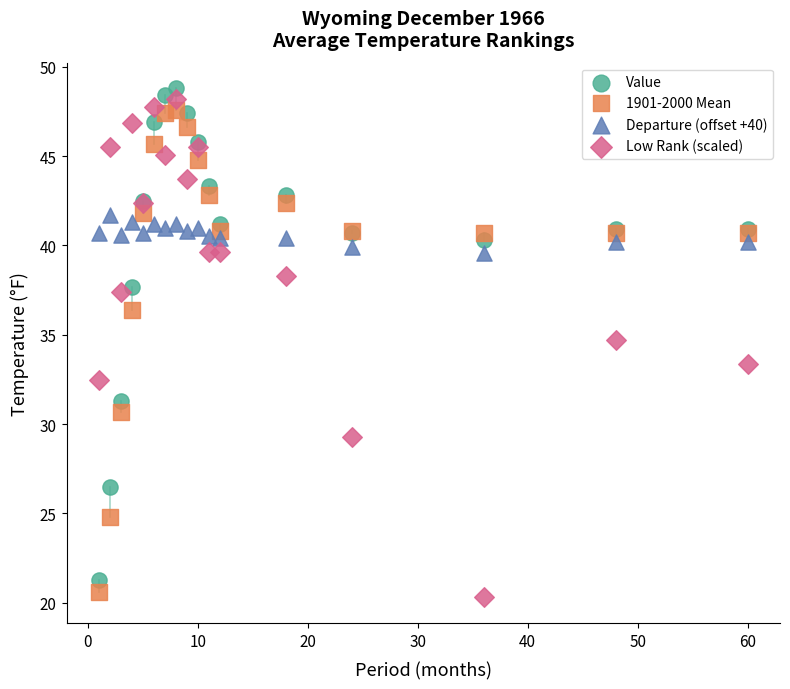

Which series contains the lowest Y value?

Low Rank (scaled)